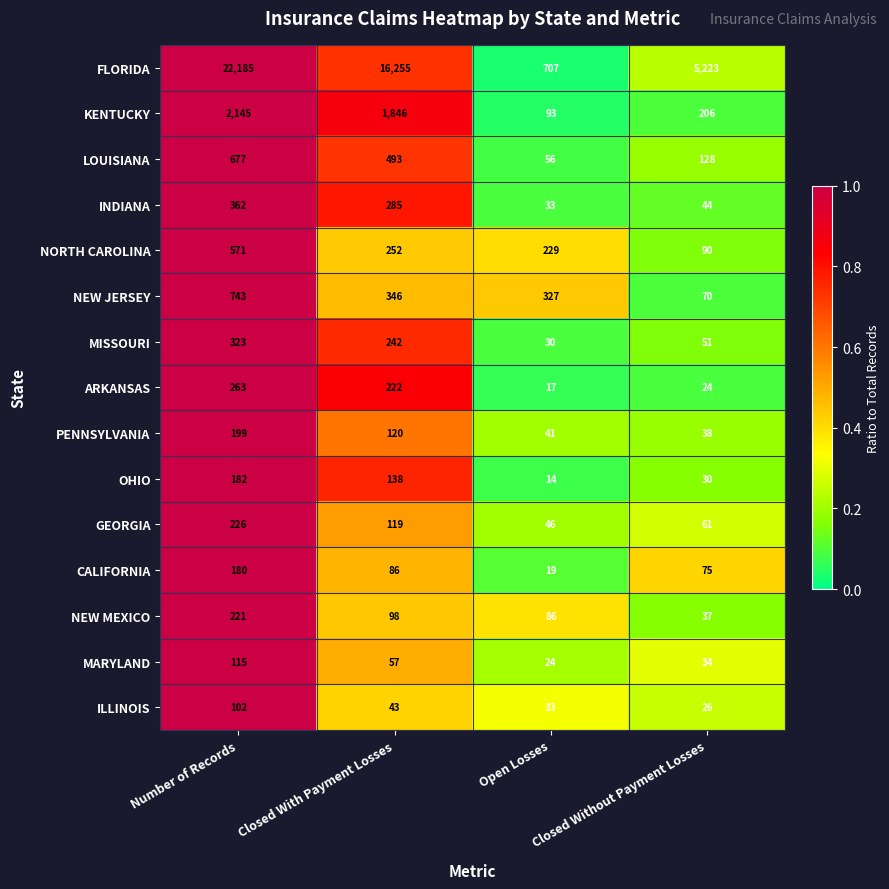

What is the smallest value displayed?

14